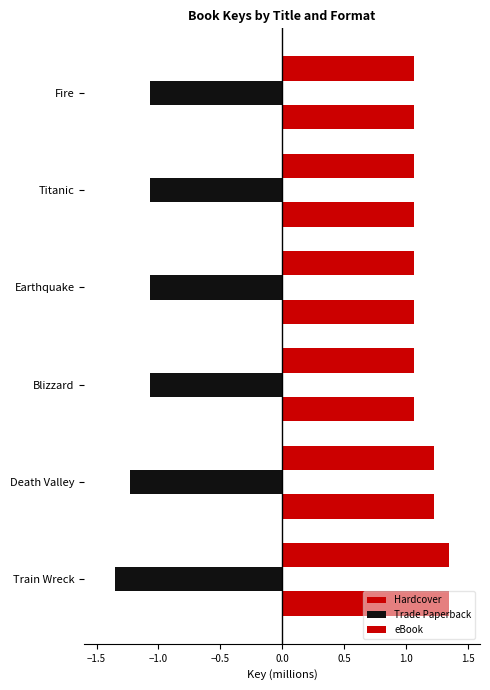

What is the greatest value displayed?

1.3